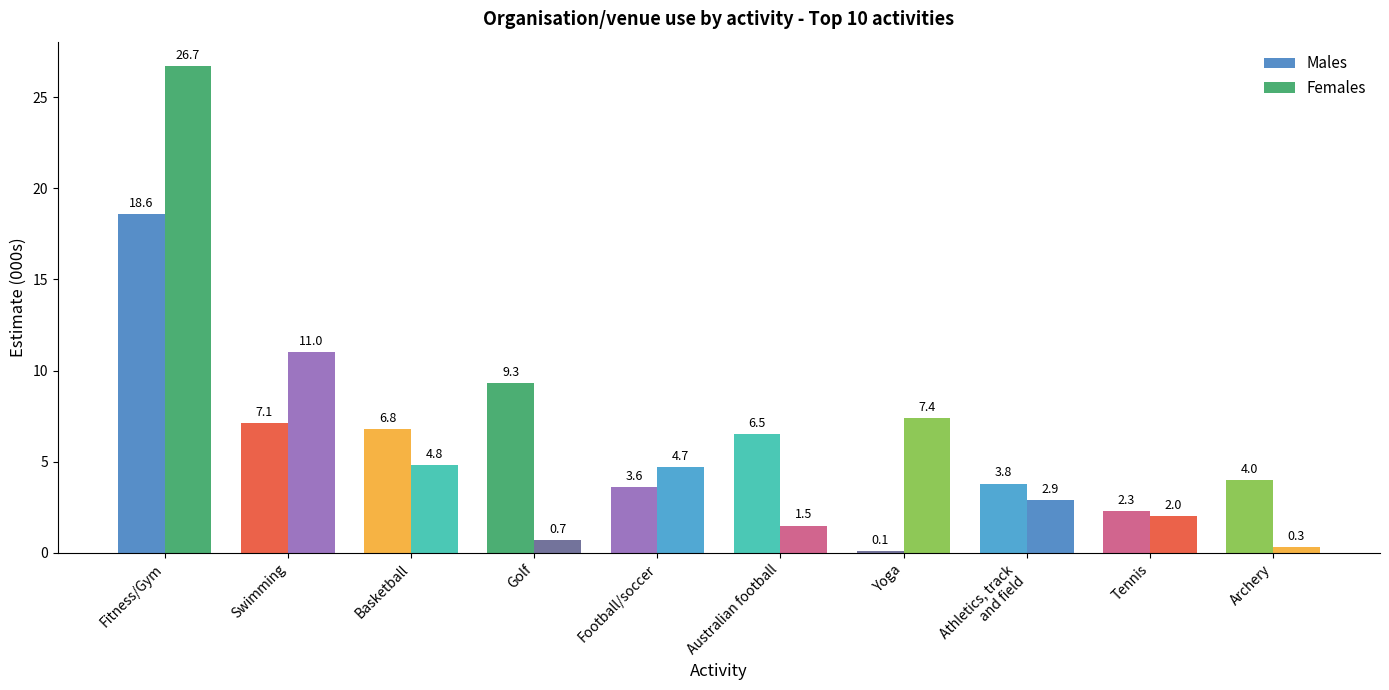

How many values in the Males series are below 6?

5